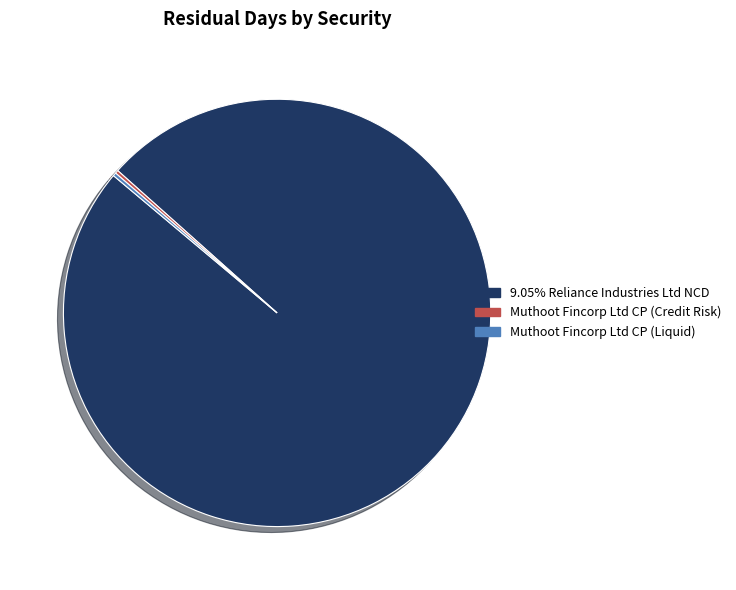

Does 9.05% Reliance Industries Ltd NCD account for over 50% of the chart?

Yes